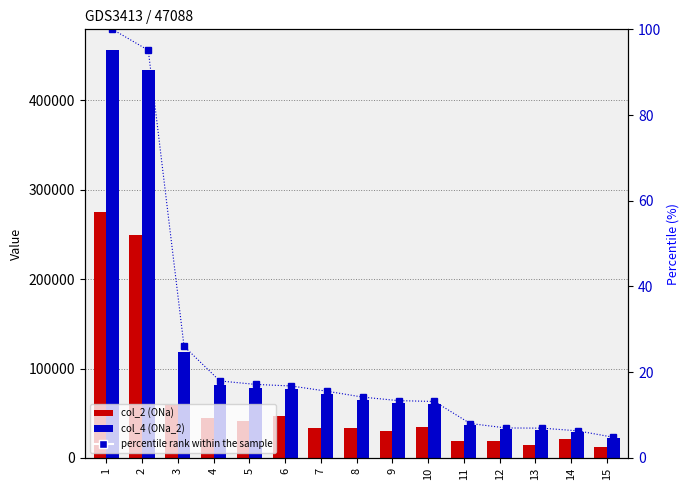

Does the chart contain any negative values?

No